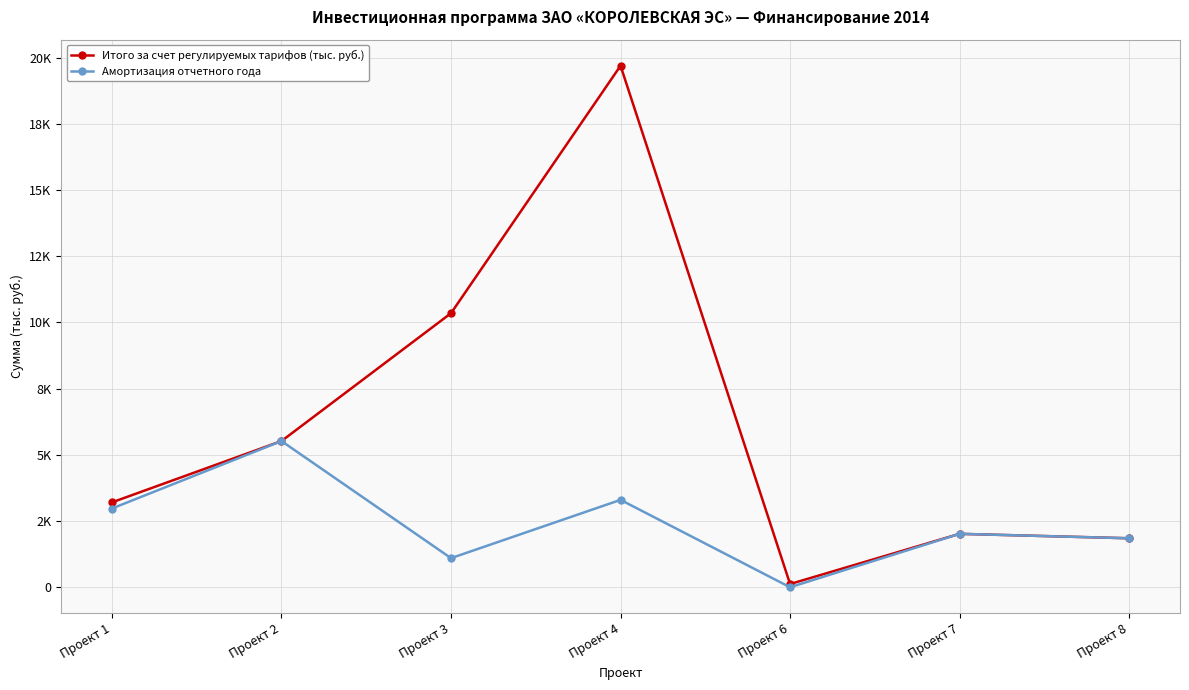

List the labels in order of Амортизация отчетного года value, largest first.

Проект 2, Проект 4, Проект 1, Проект 7, Проект 8, Проект 3, Проект 6